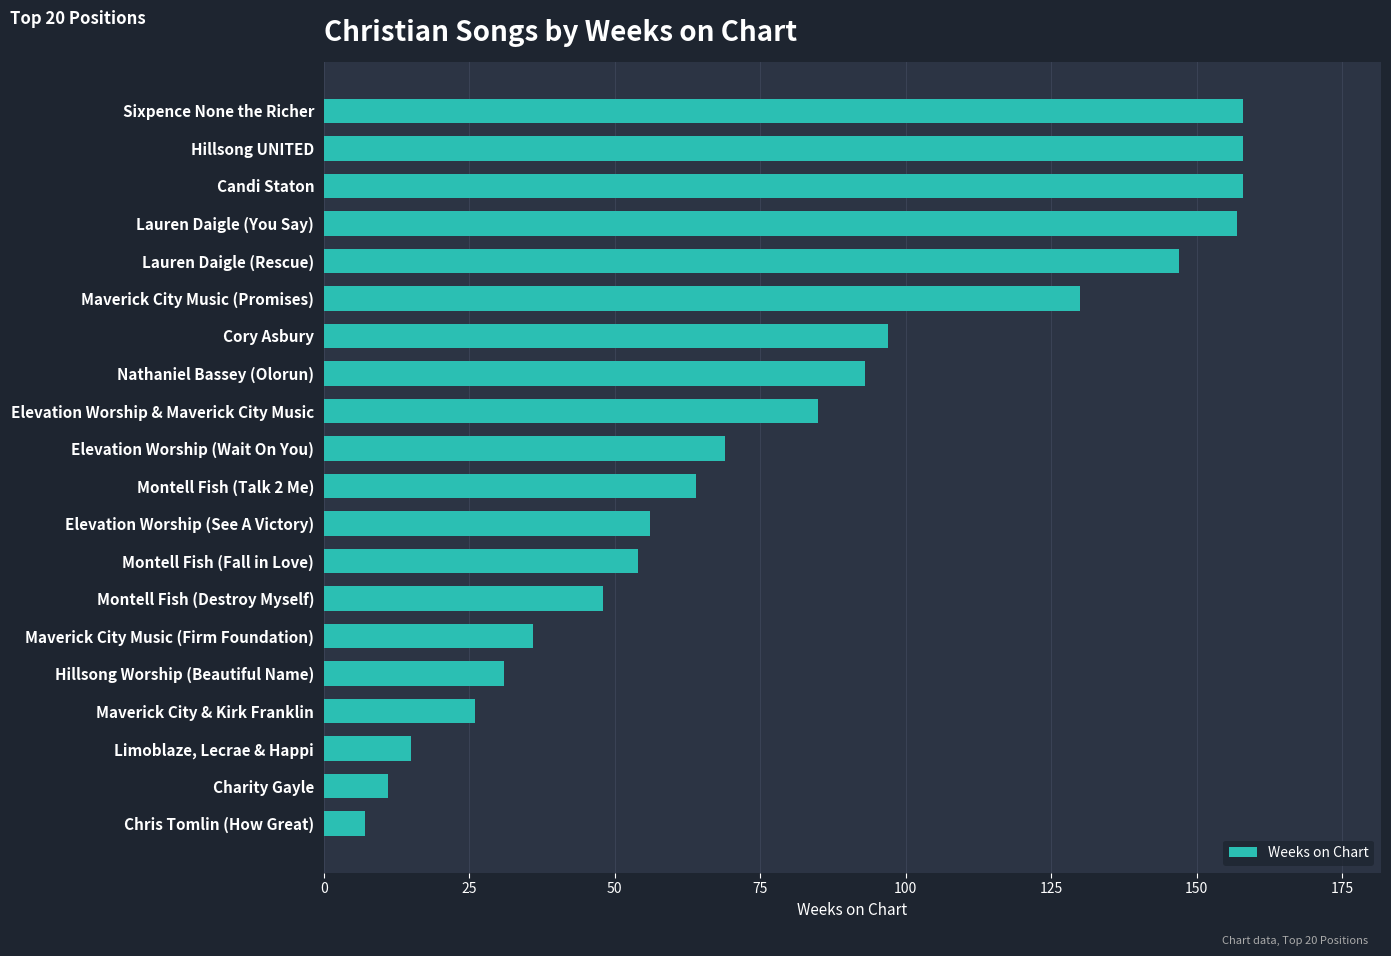

The value at Candi Staton is 102. True or false?

False